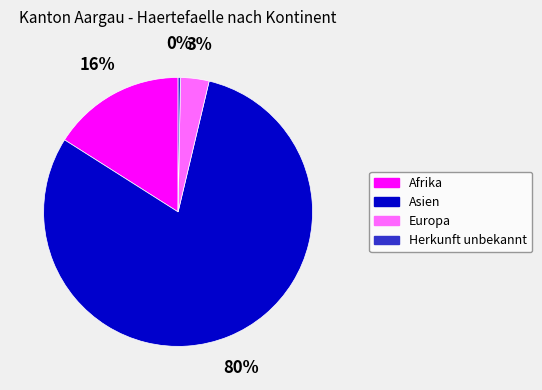

Which has a higher value, Afrika or Europa?

Afrika